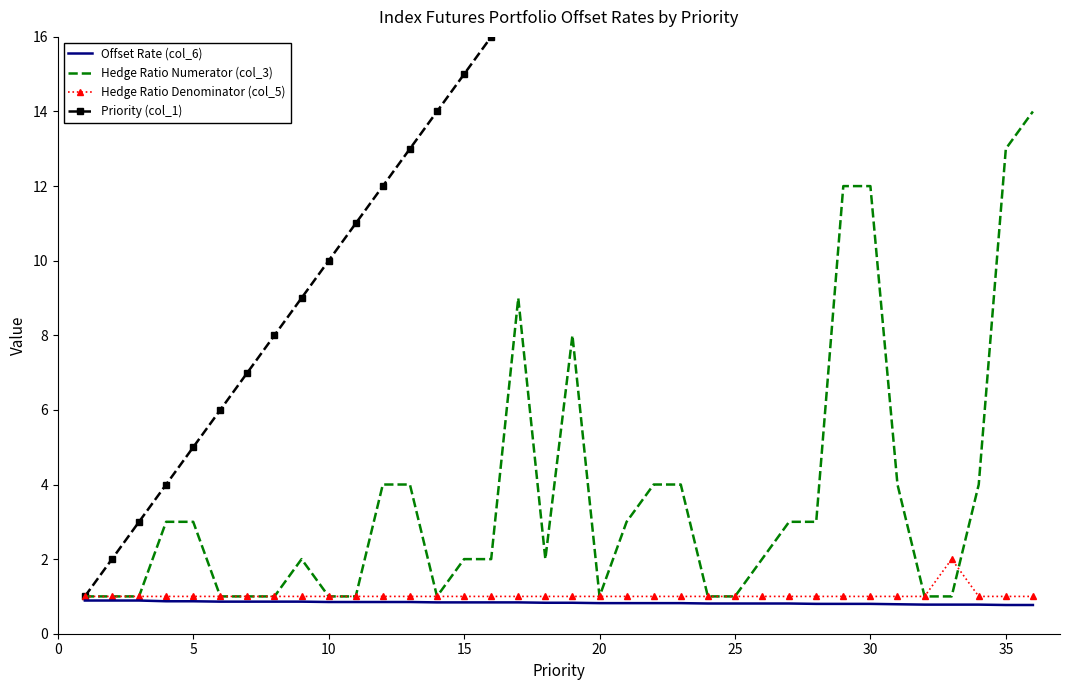

List the series in order of their peak value, lowest first.

Offset Rate (col_6), Hedge Ratio Denominator (col_5), Hedge Ratio Numerator (col_3), Priority (col_1)